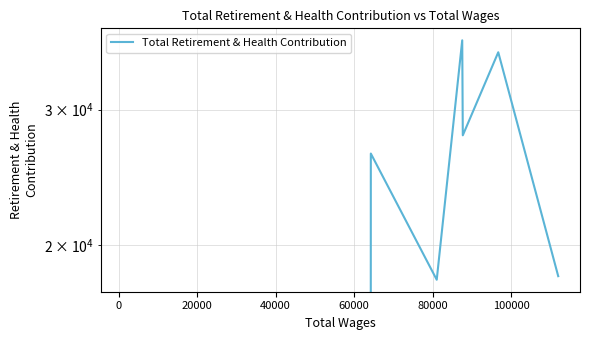

What is the maximum value shown in the chart?

36898